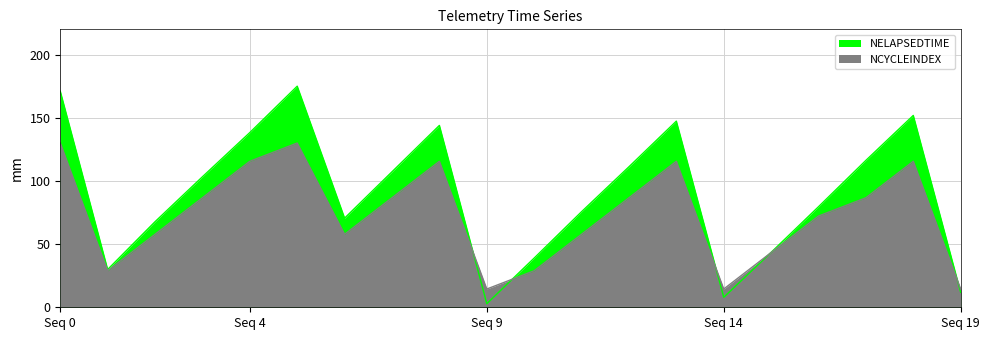

How many series are shown in this chart?

2